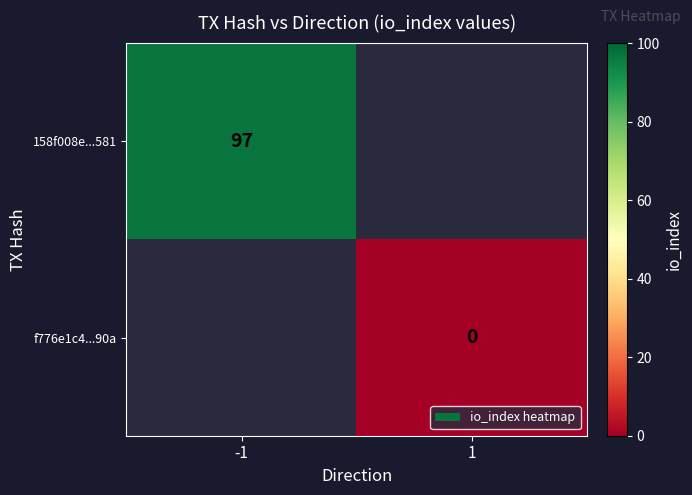

Rank the series by their maximum value, from highest to lowest.

158f008e...581, f776e1c4...90a